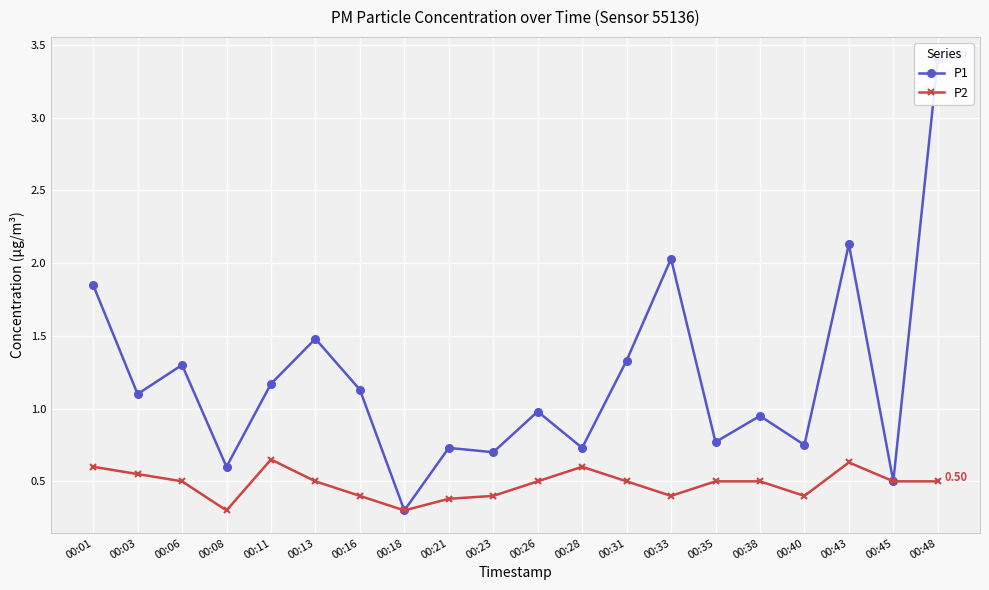

Which series has the largest total across all categories?

P1